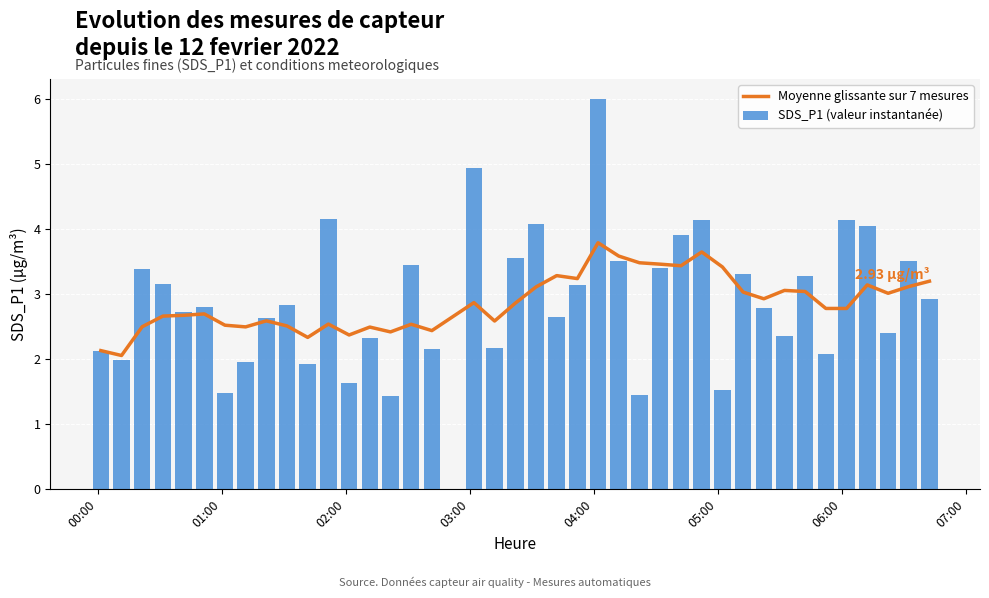

What is the lowest value of the SDS_P1 (valeur instantanée) series?

1.4